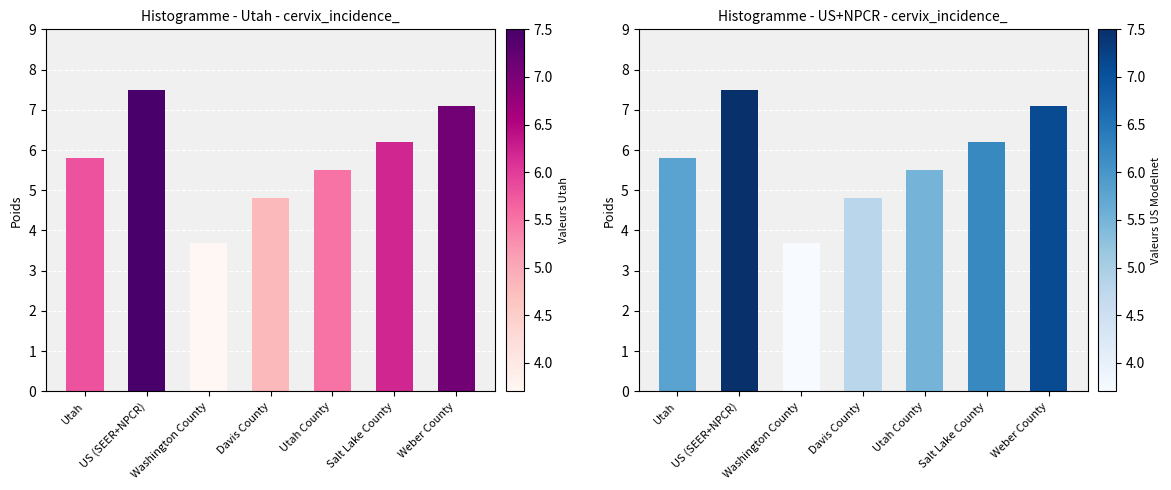

What is the value of the 3rd bar from the left?

3.7